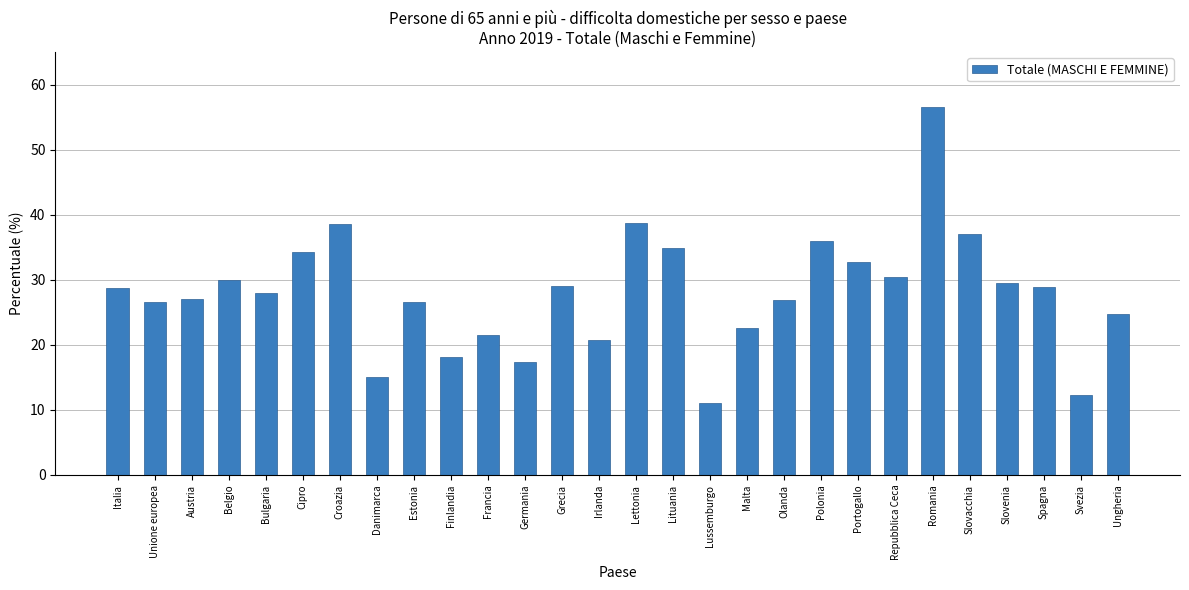

Which category has the highest value across all series?

Romania